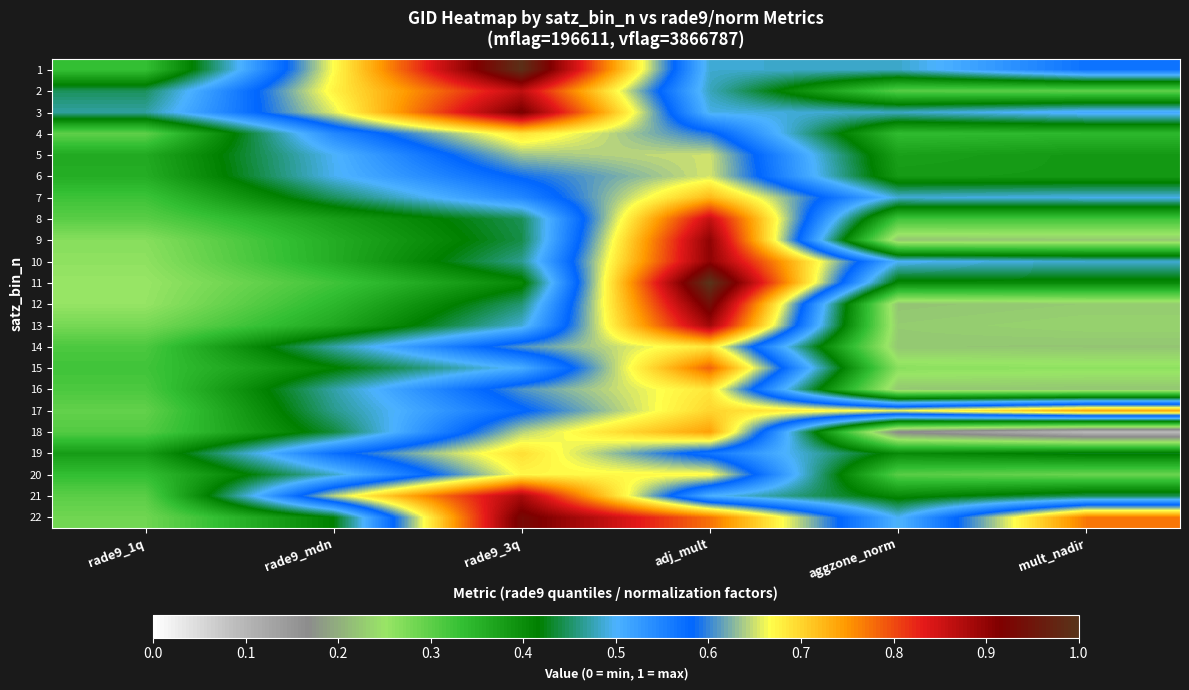

At which category is the sum across all series the highest?

adj_mult